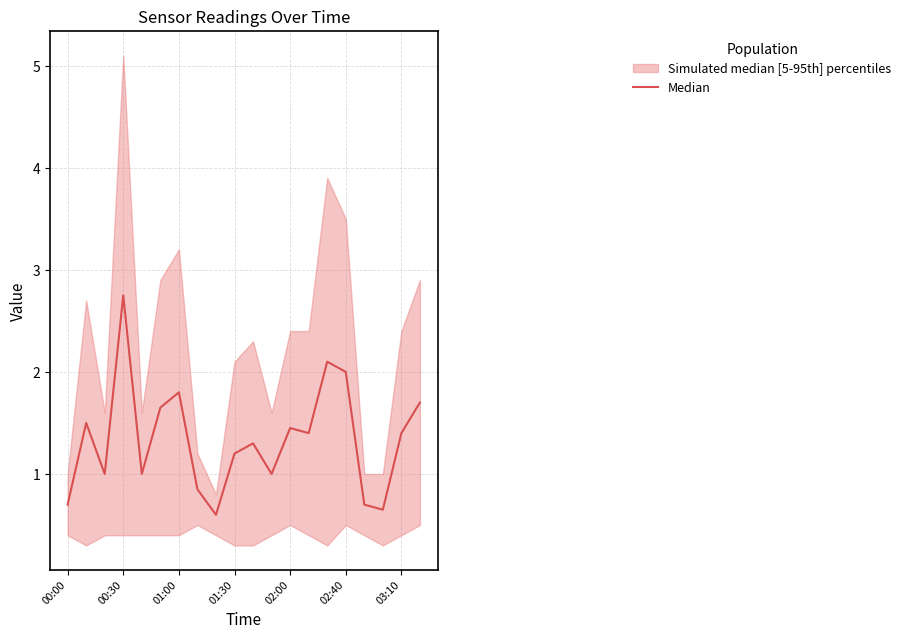

What is the maximum value shown in the chart?

2.8